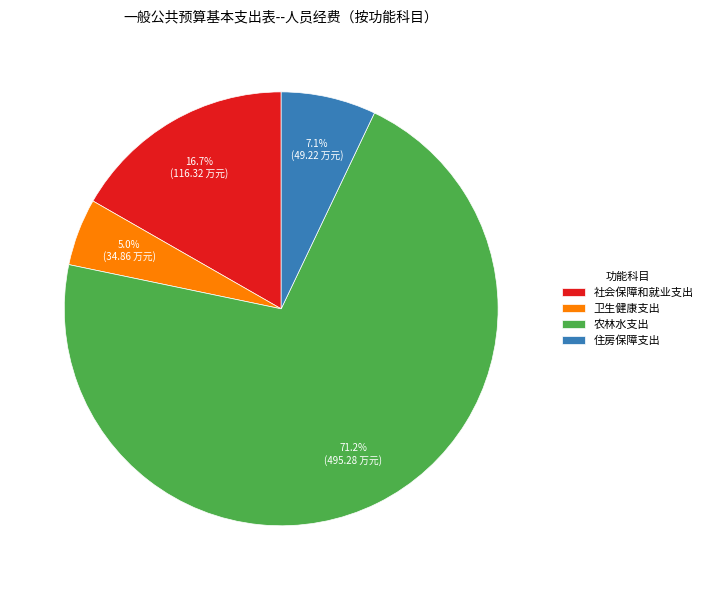

Does 社会保障和就业支出 account for over 50% of the chart?

No